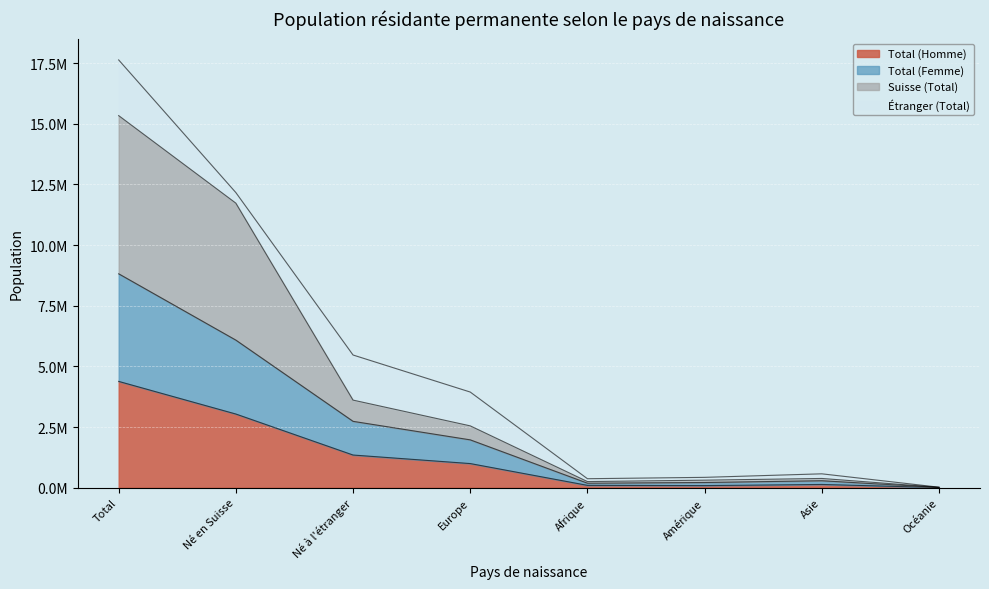

Between Asie and Océanie, which series saw the biggest shift?

Suisse (Total)